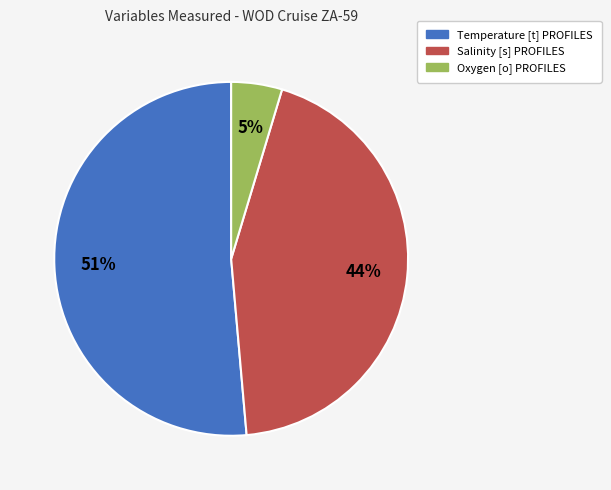

Approximately how many times larger is the value at Oxygen [o] PROFILES compared to Salinity [s] PROFILES?

0.1